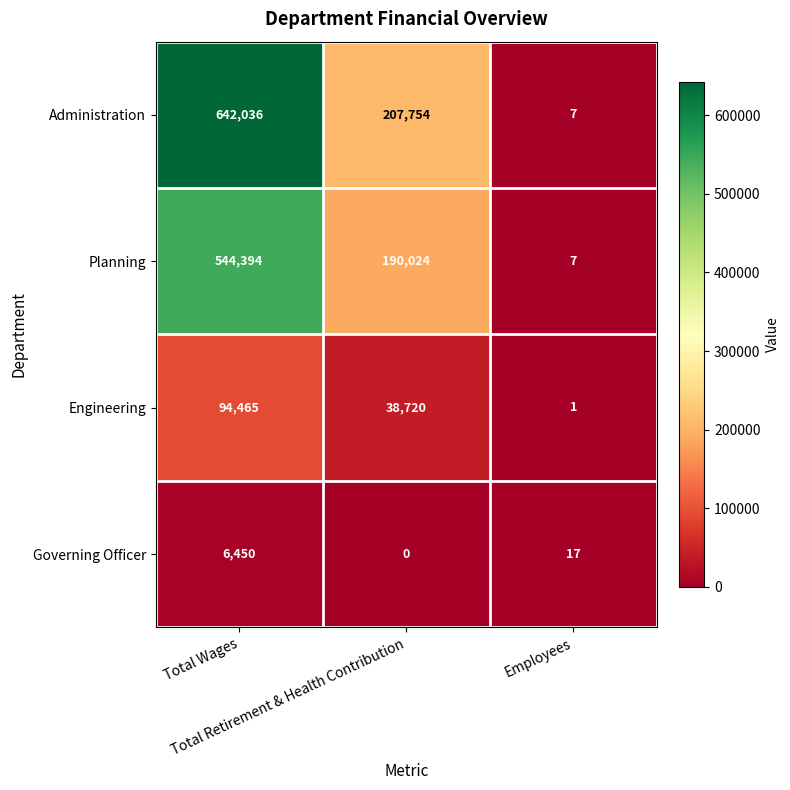

What is the maximum value shown in the chart?

642036